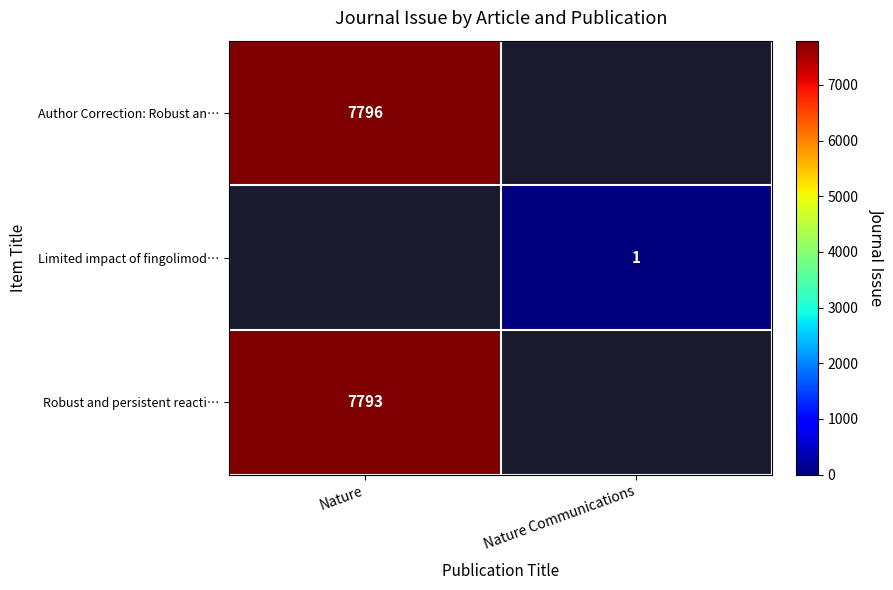

Is the value of Limited impact of fingolimod… at Nature Communications greater than the value of Robust and persistent reacti… at Nature?

No